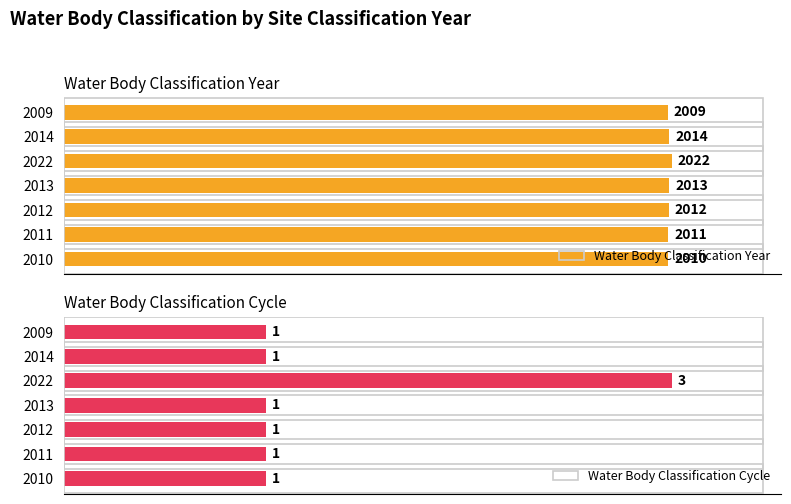

At 2022, list the series in order from largest to smallest.

Water Body Classification Year, Water Body Classification Cycle